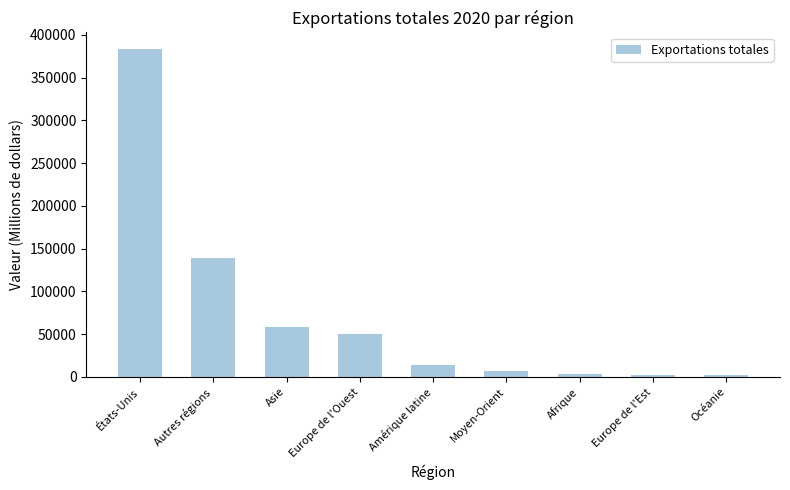

Which has a higher value, Autres régions or Amérique latine?

Autres régions